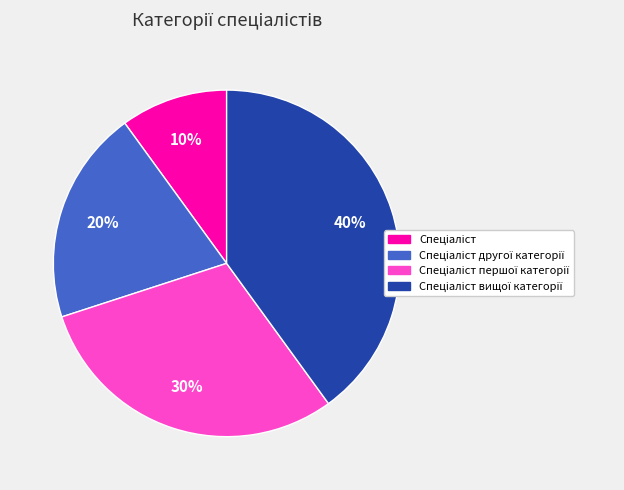

How many segments does this pie chart have?

4